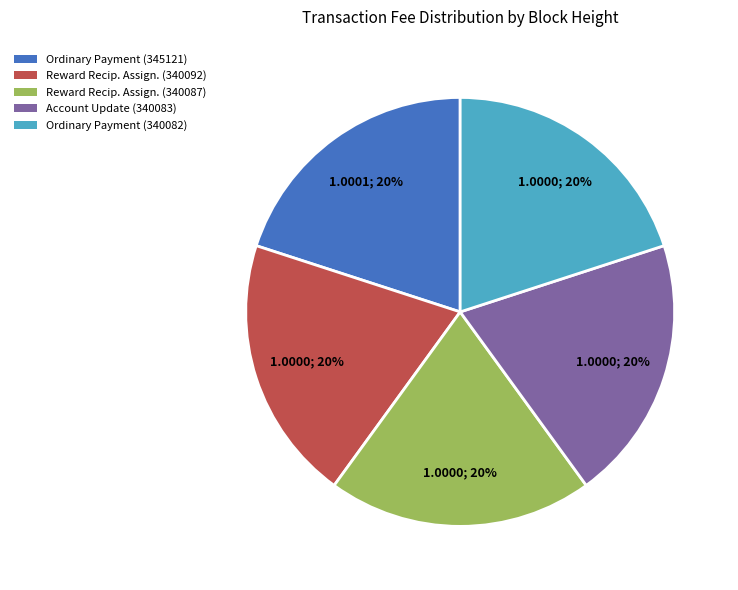

To the nearest percent, what percentage of the pie is Reward Recip. Assign. (340092)?

20%